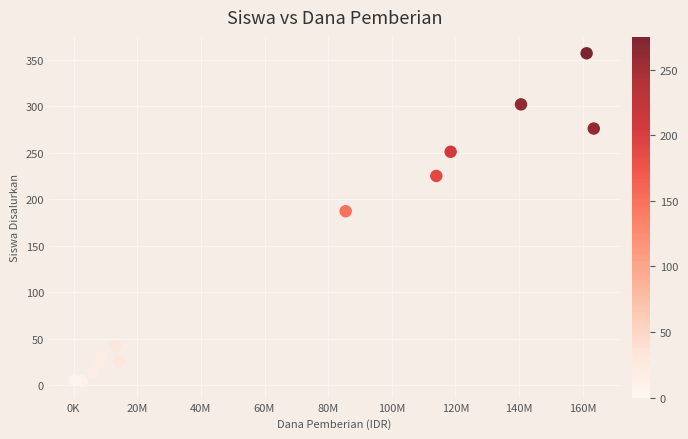

What Y value in the scatter plot is closest to 180?

187